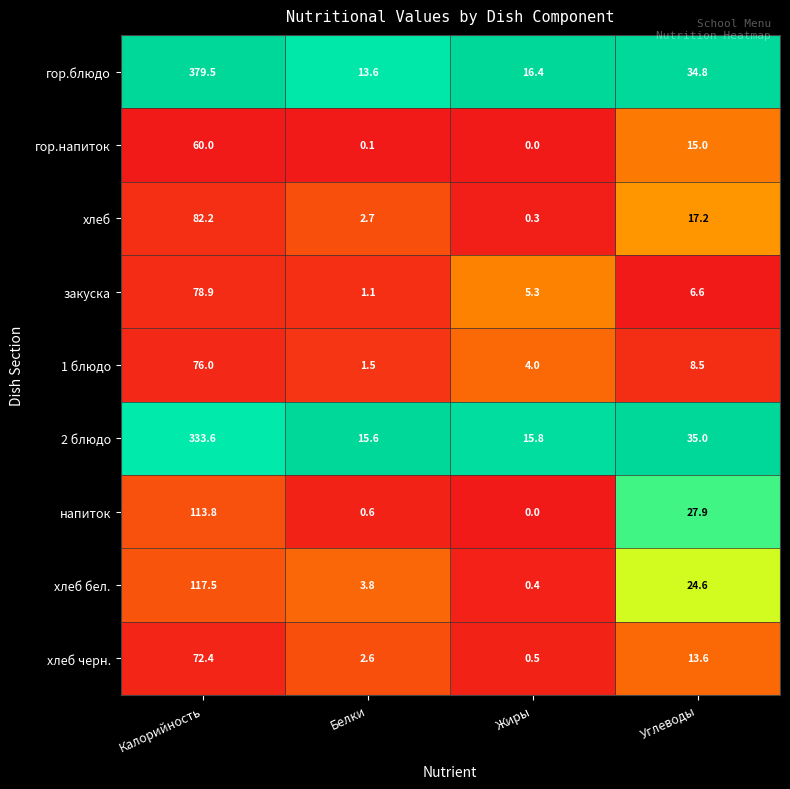

Which series changed the most between Калорийность and Жиры?

гор.блюдо